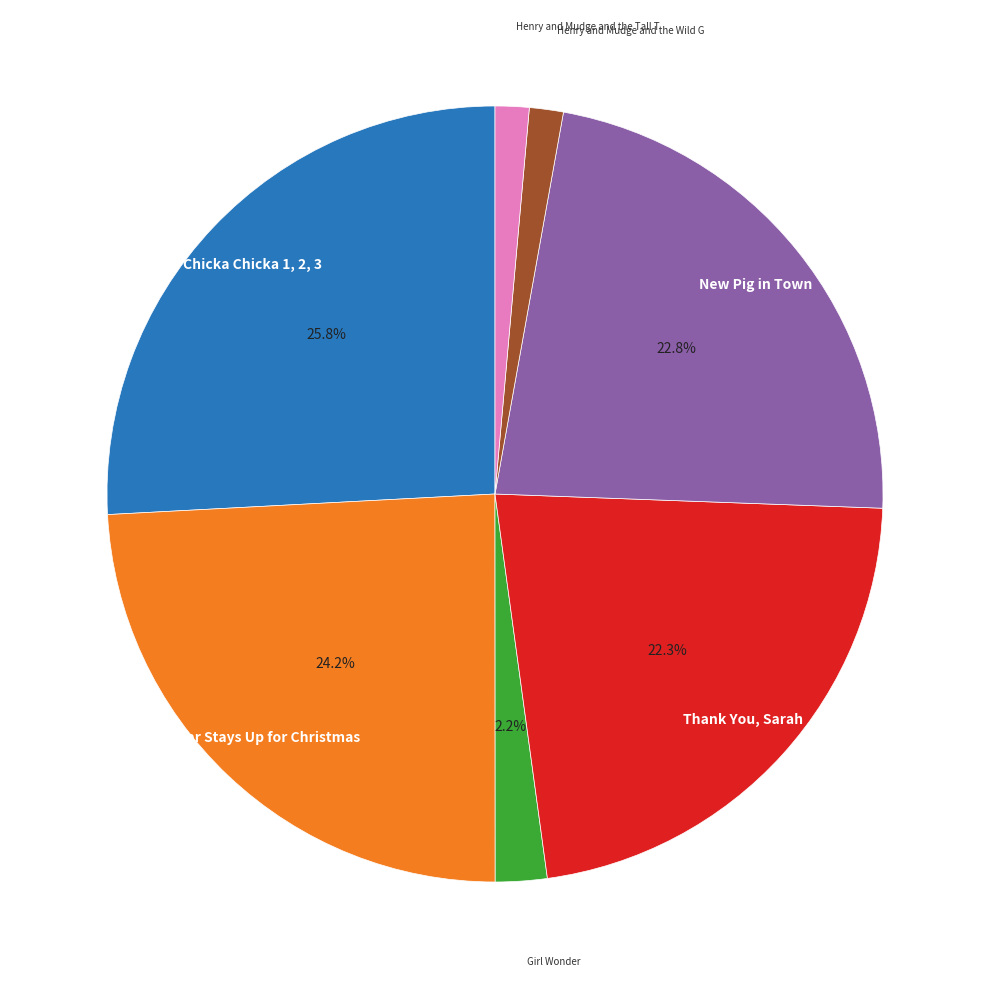

How many slices are in this pie chart?

7